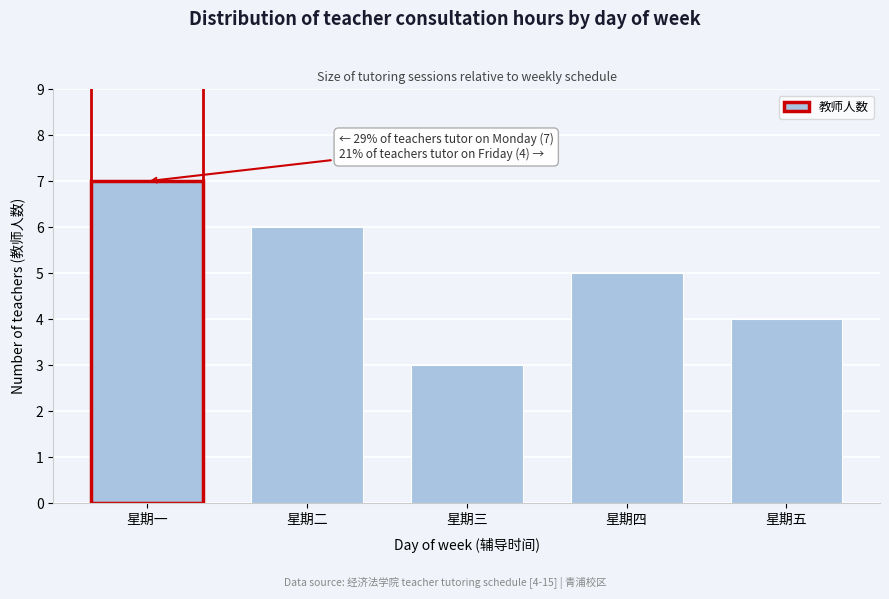

Reading left to right, transcribe all the data shown in this chart.

7	6	3	5	4